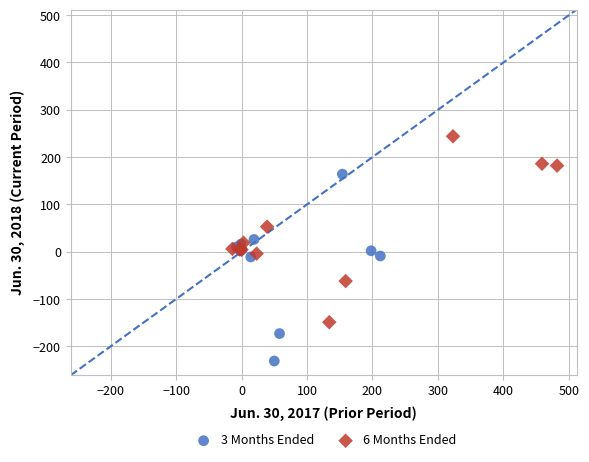

Which series reaches the minimum Y coordinate?

3 Months Ended